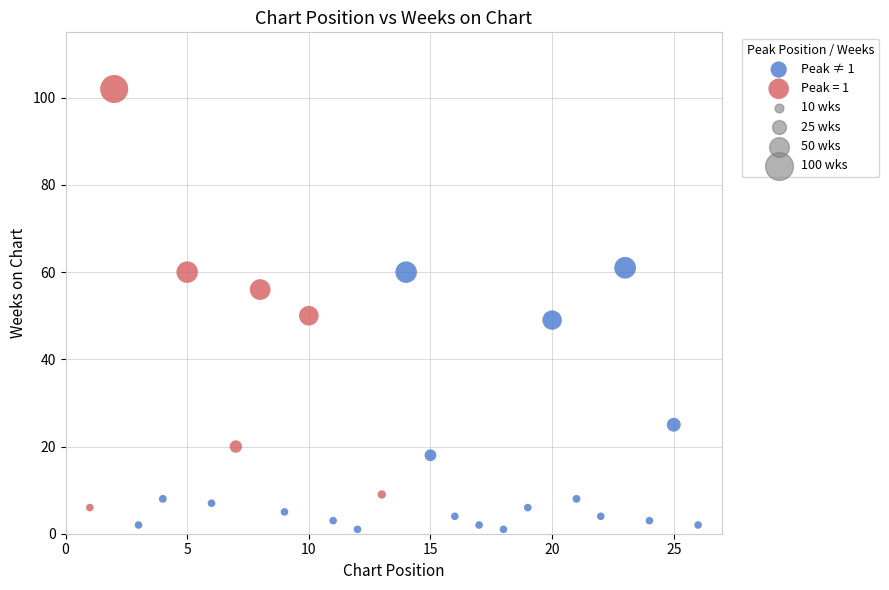

Which series contains the lowest Y value?

Peak ≠ 1